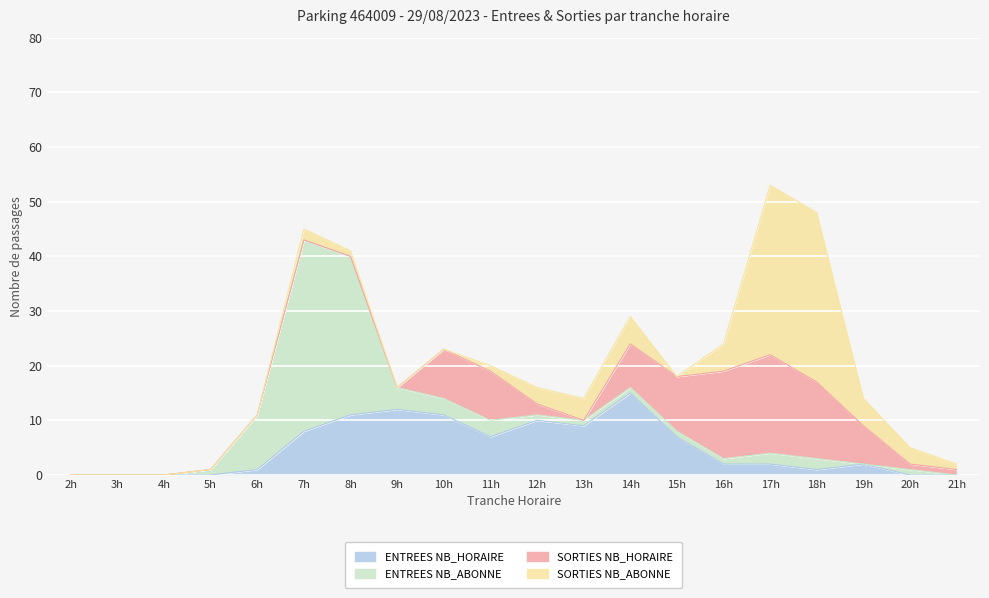

At which category is the sum across all series the highest?

17h